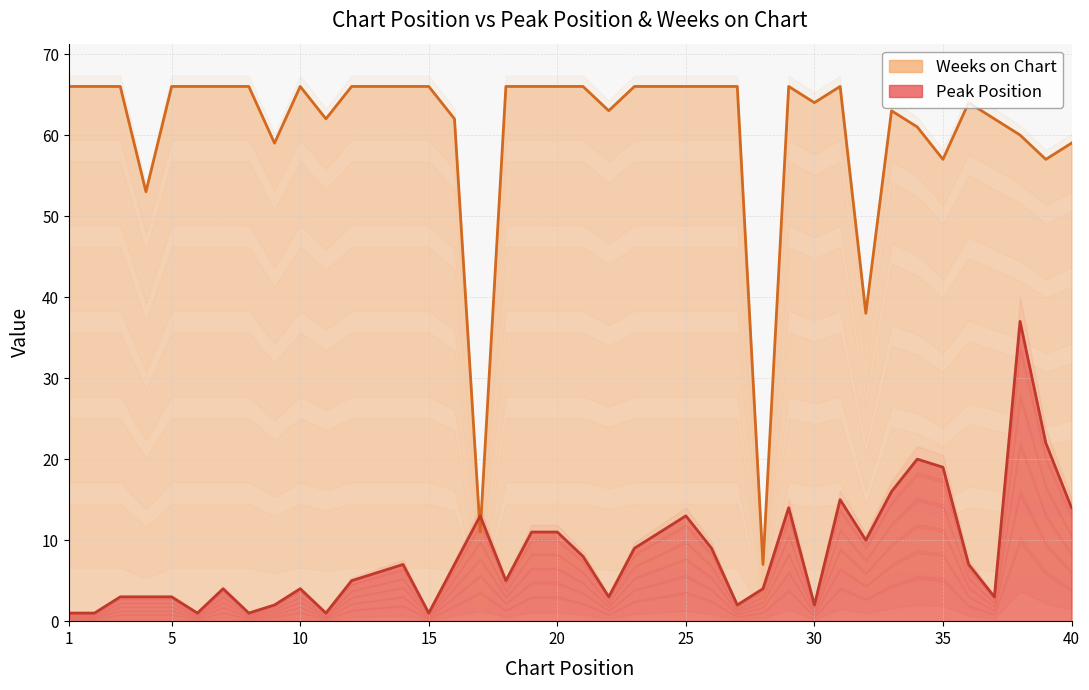

What is the difference between the maximum and minimum values in the Peak Position series?

36